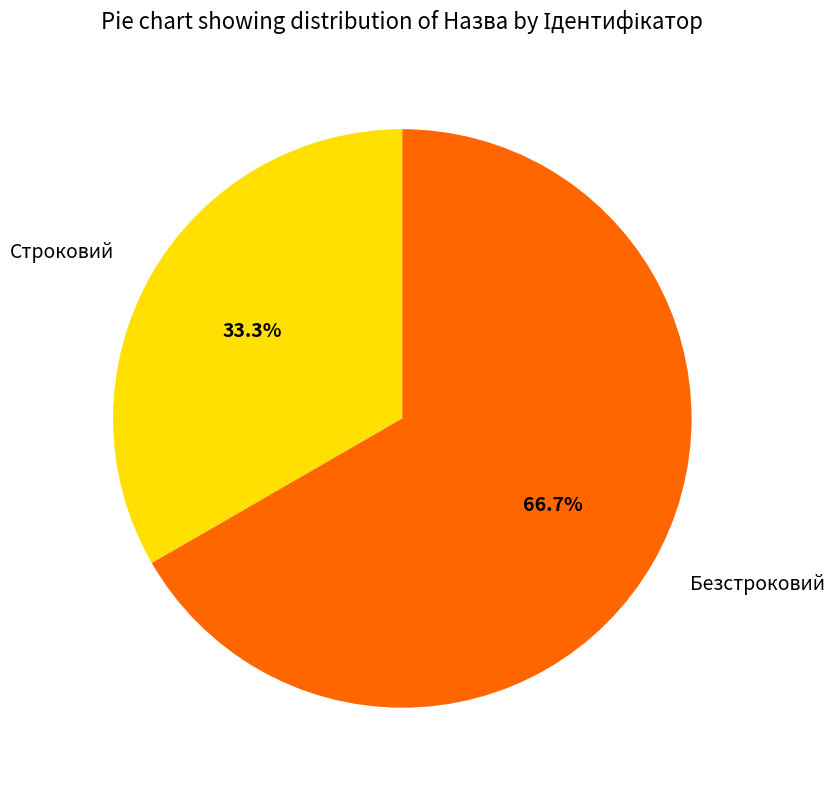

To the nearest percent, what is the combined percentage of Строковий and Безстроковий?

100%